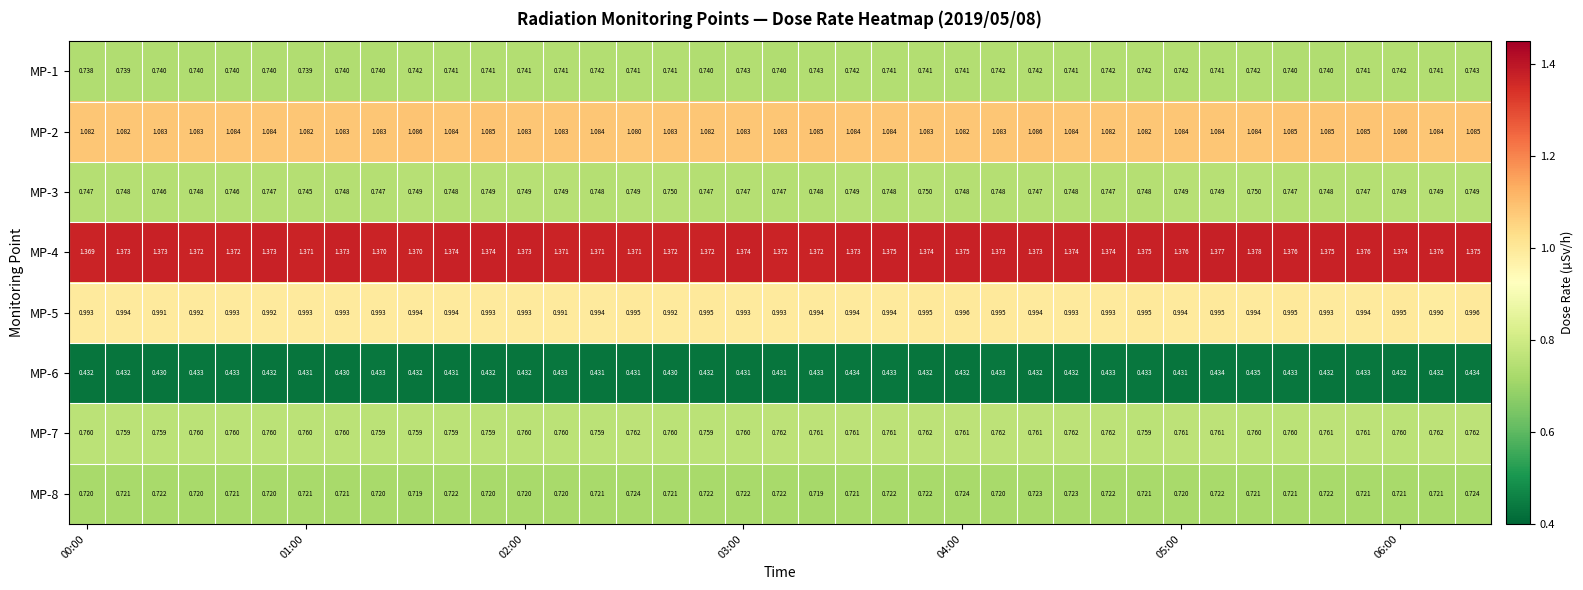

Which series has the widest spread of values?

MP-4